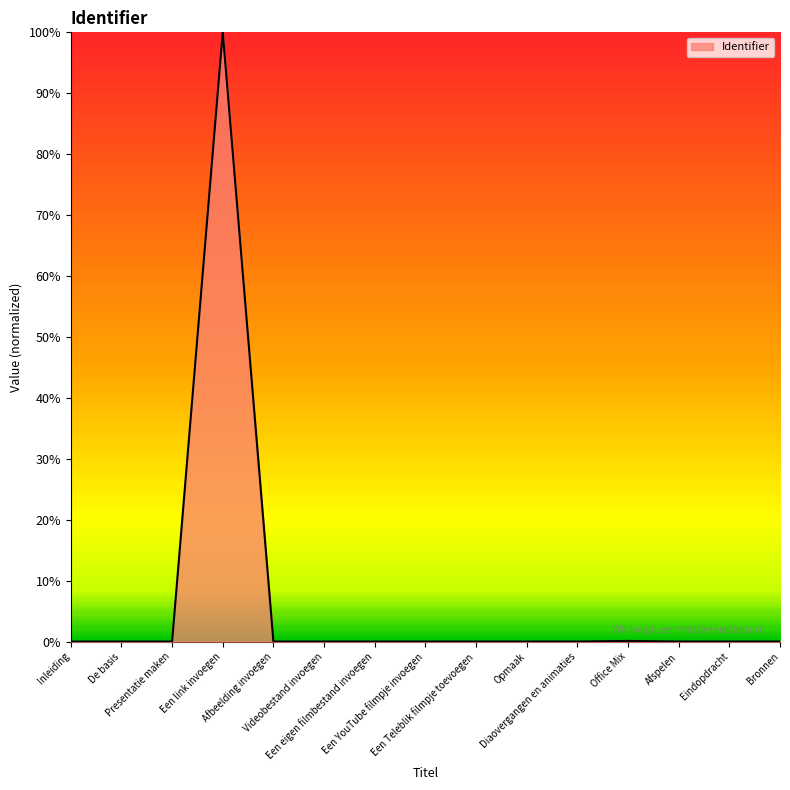

What is the value of the 4th point from the left?

1.0